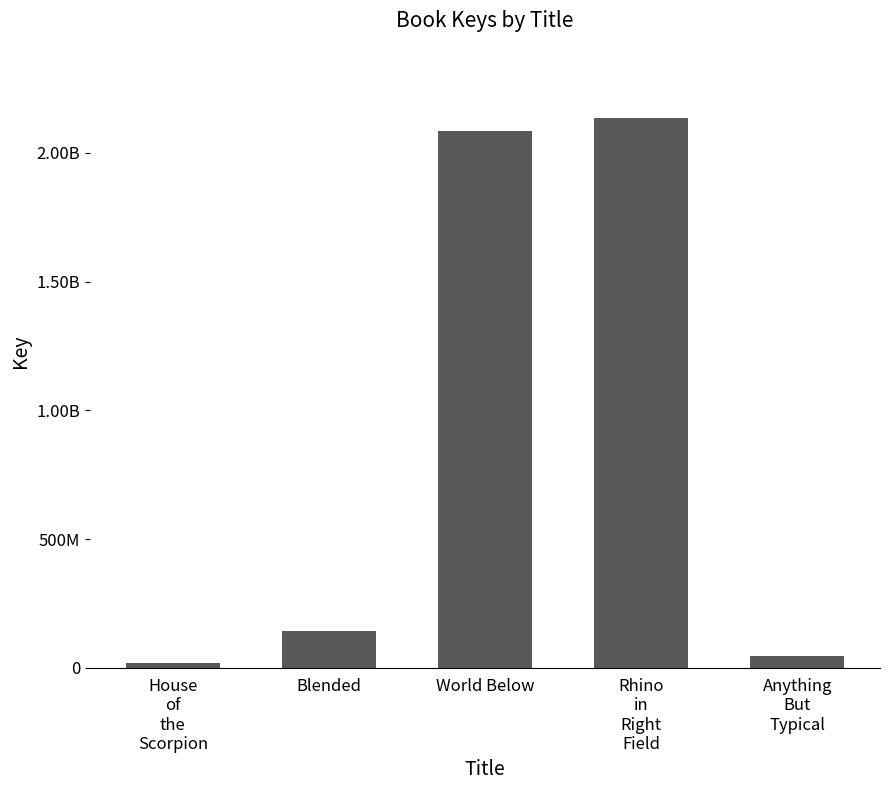

What position from the left is Rhino
in
Right
Field?

4